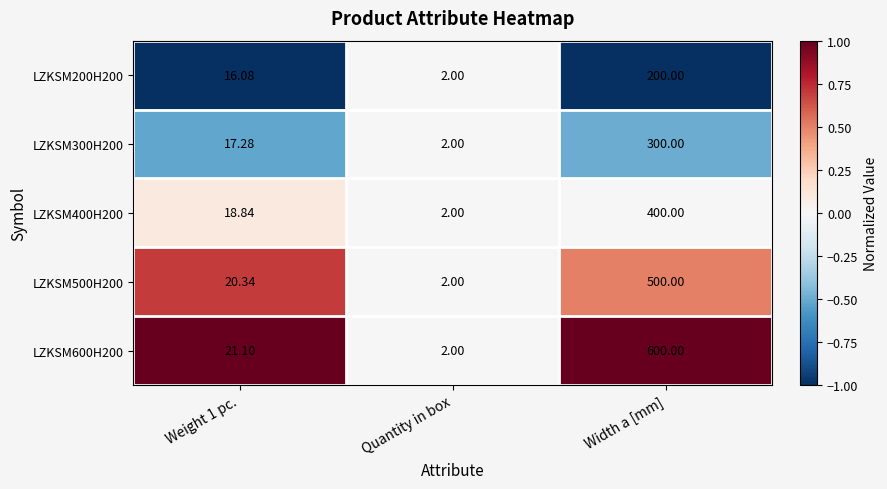

Which category has the highest value in the LZKSM200H200 series?

Width a [mm]